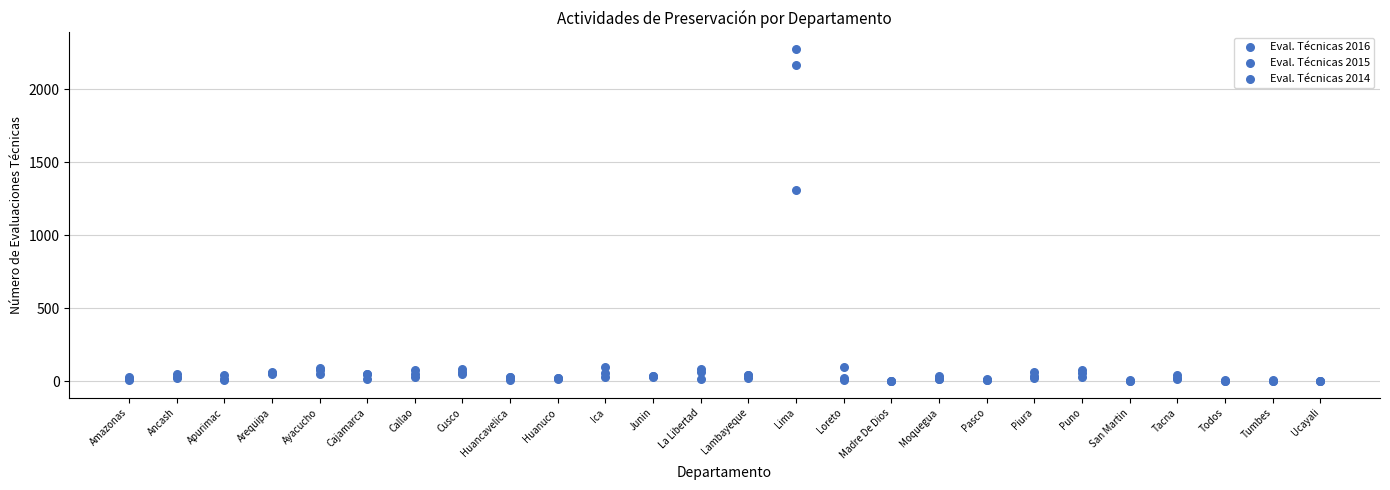

What are all the series names shown in the legend?

Eval. Técnicas 2016, Eval. Técnicas 2015, Eval. Técnicas 2014